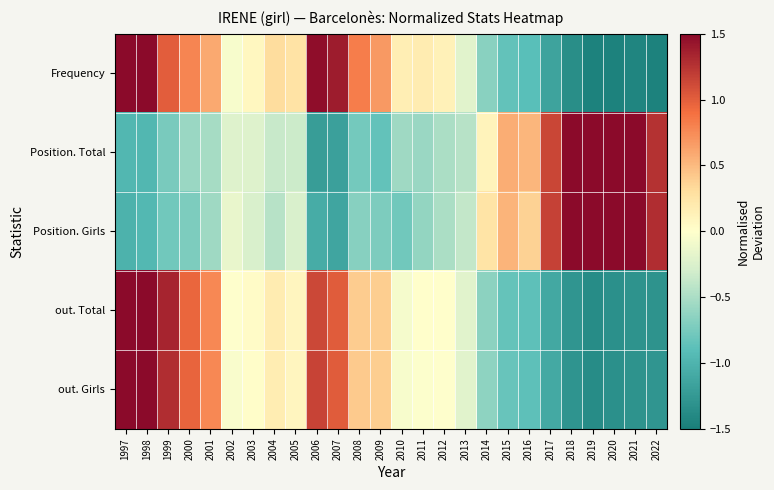

Which series changed the most between 2003 and 2005?

Frequency